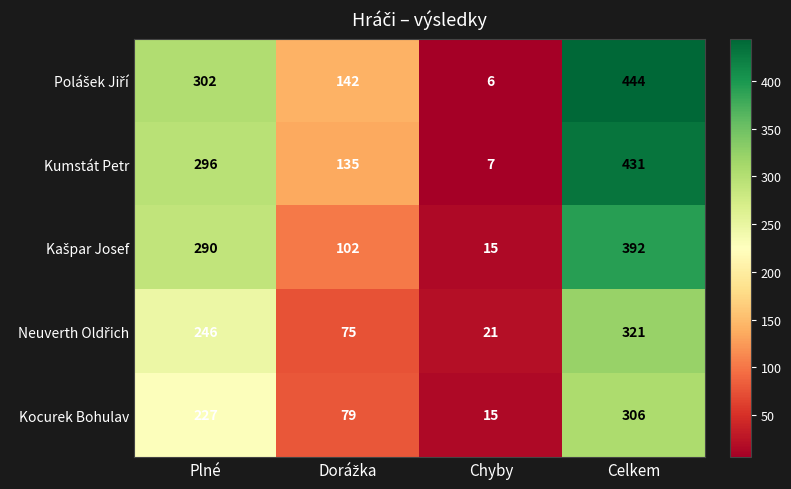

What is the sum of all Kumstát Petr values?

869